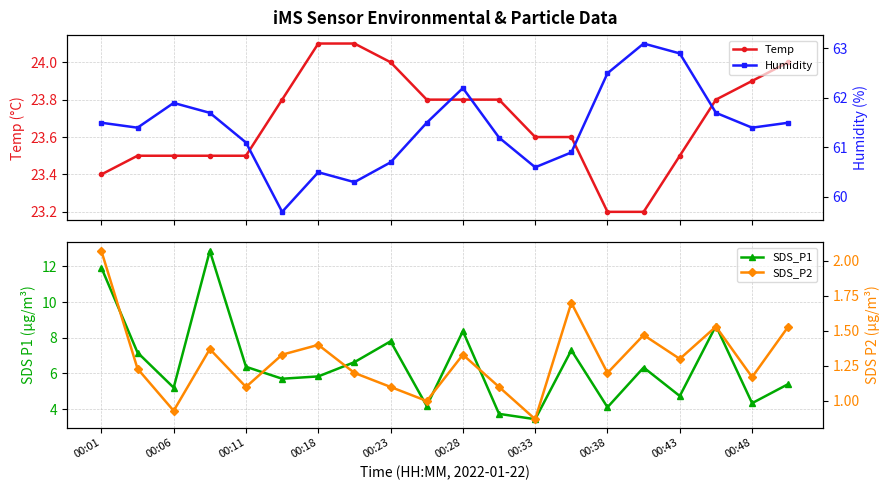

How many lines are shown in the chart?

4